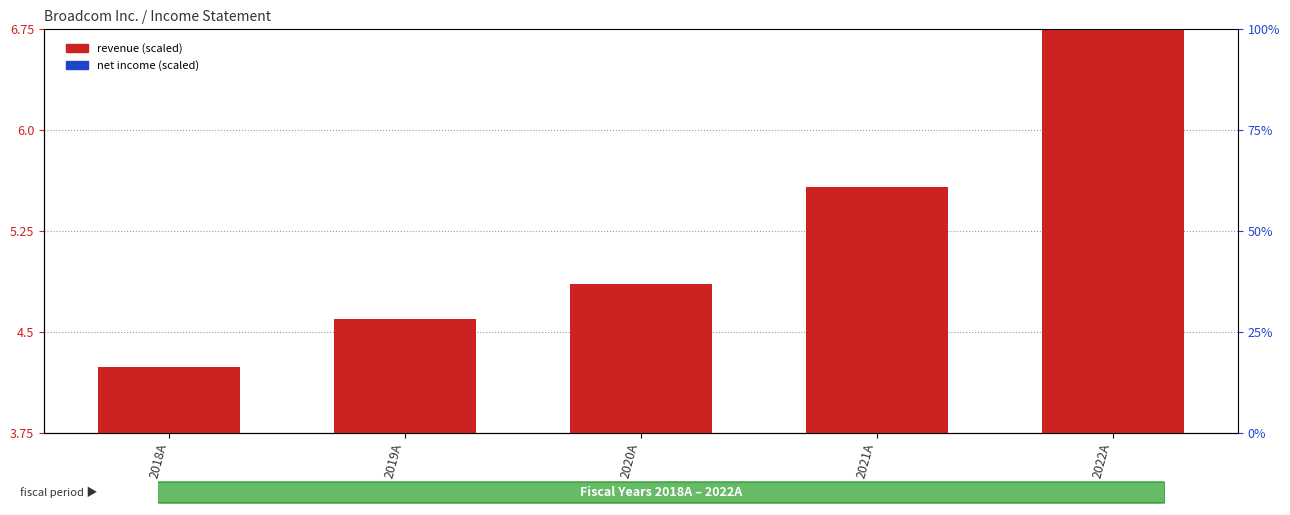

Reading right to left, list all the values displayed in this chart.

revenue (scaled): 2022A=6.8	2021A=5.6	2020A=4.9	2019A=4.6	2018A=4.2
net income (scaled): 2022A=0.9	2021A=0.5	2020A=0.2	2019A=0.2	2018A=1.0